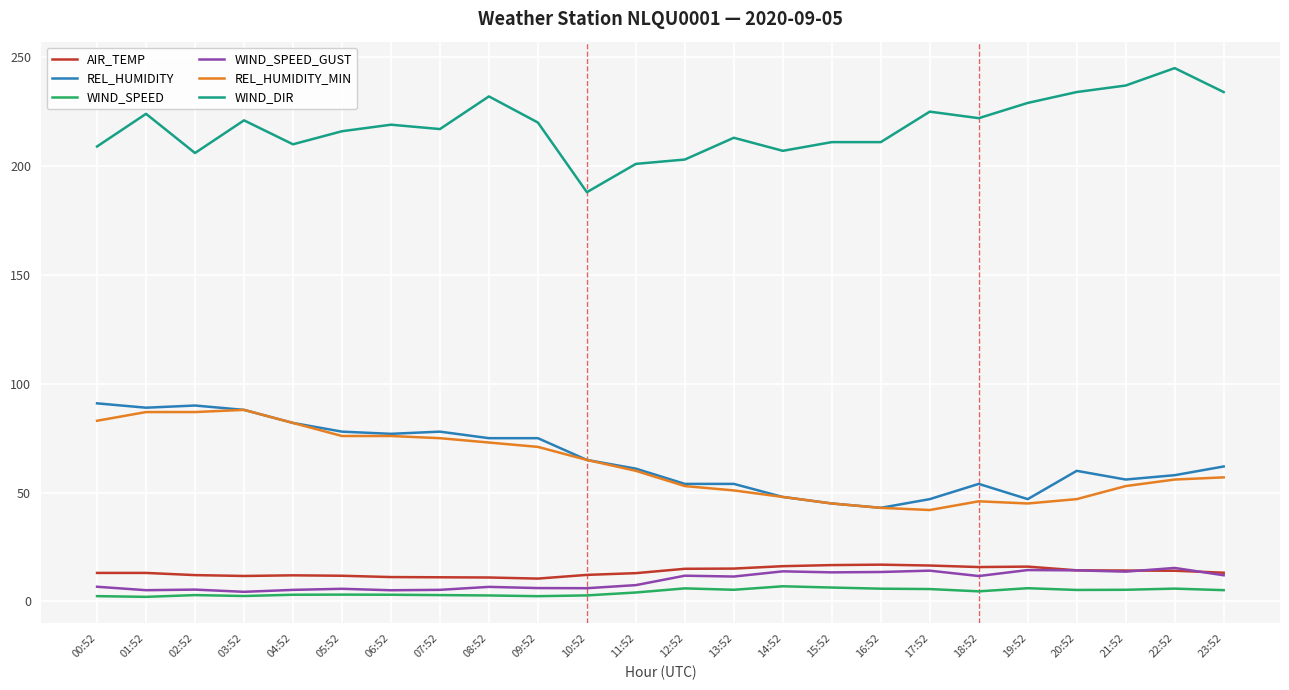

How many series are shown in this chart?

6